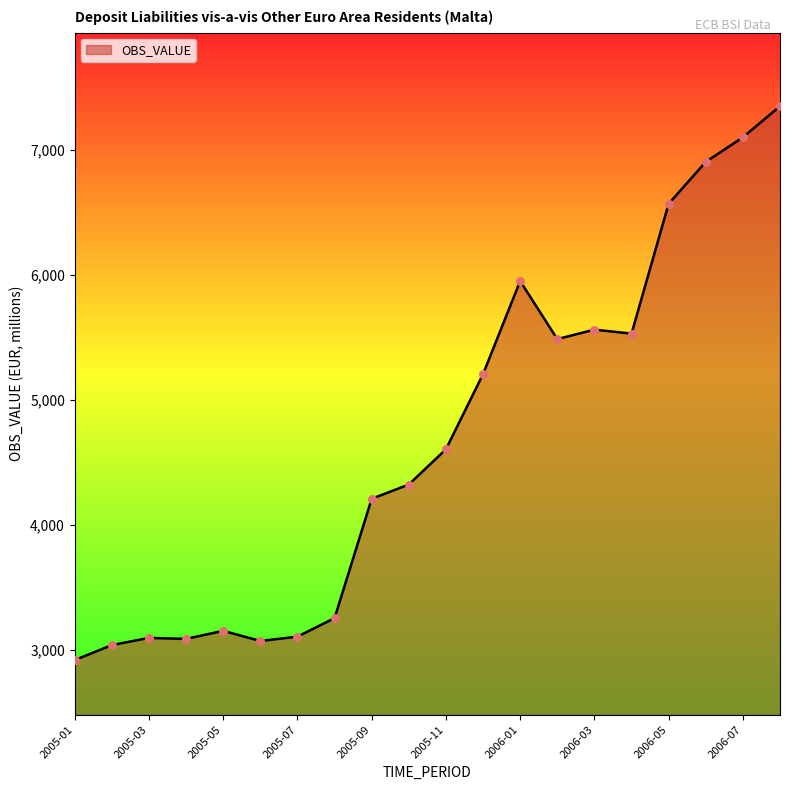

What is the minimum value shown in the chart?

2917.9